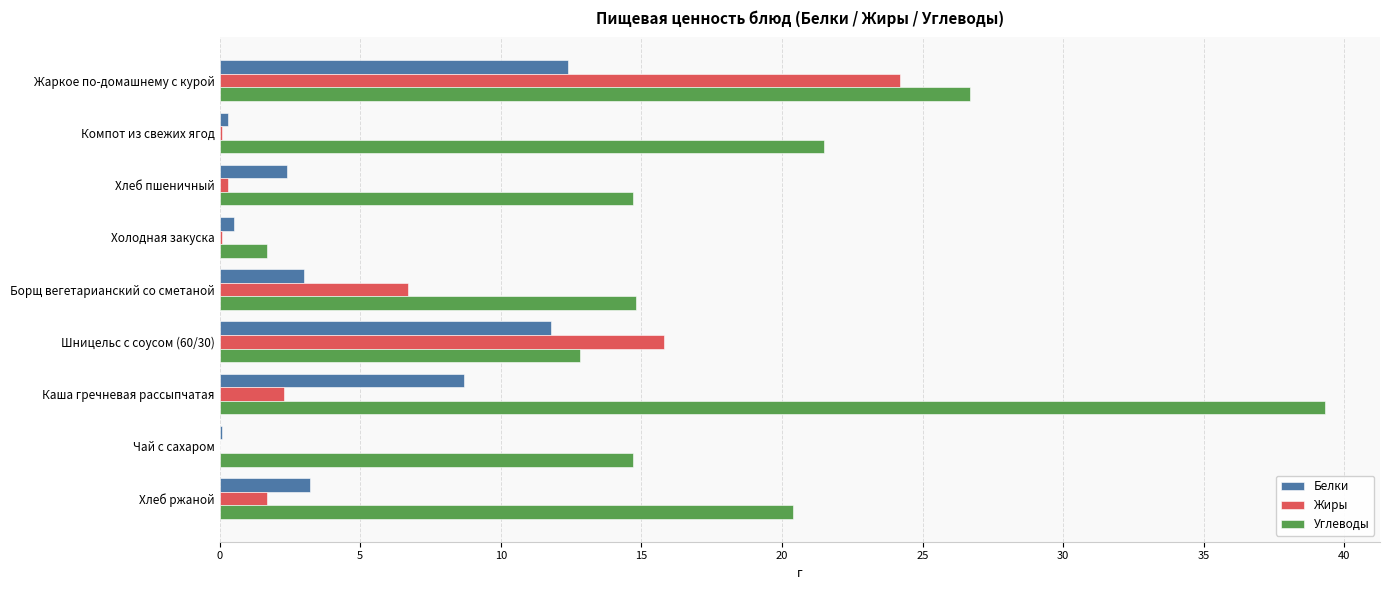

Which series has the largest total across all categories?

Углеводы